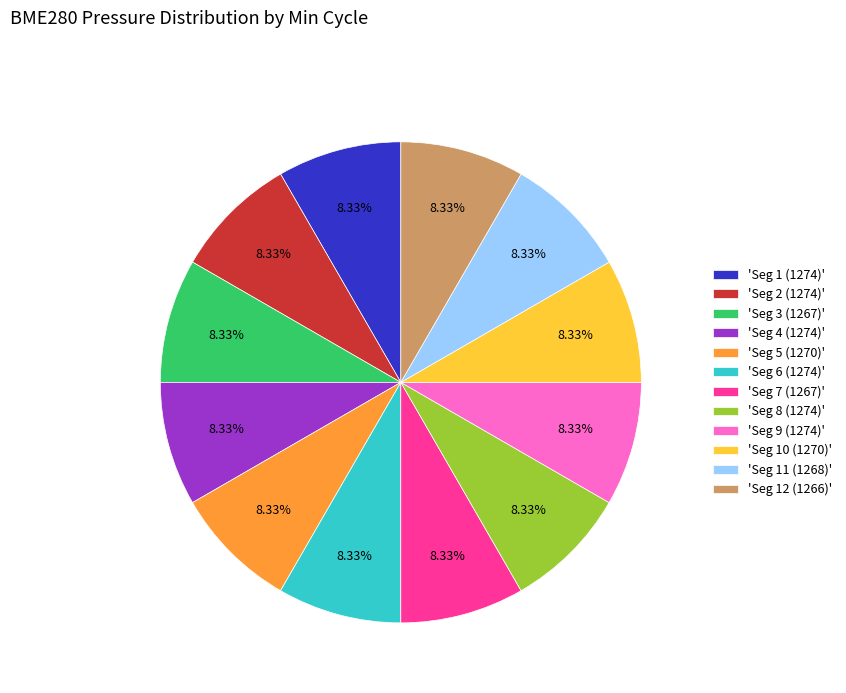

Do 'Seg 8 (1274)' and 'Seg 11 (1268)' together represent more than half of the pie?

No